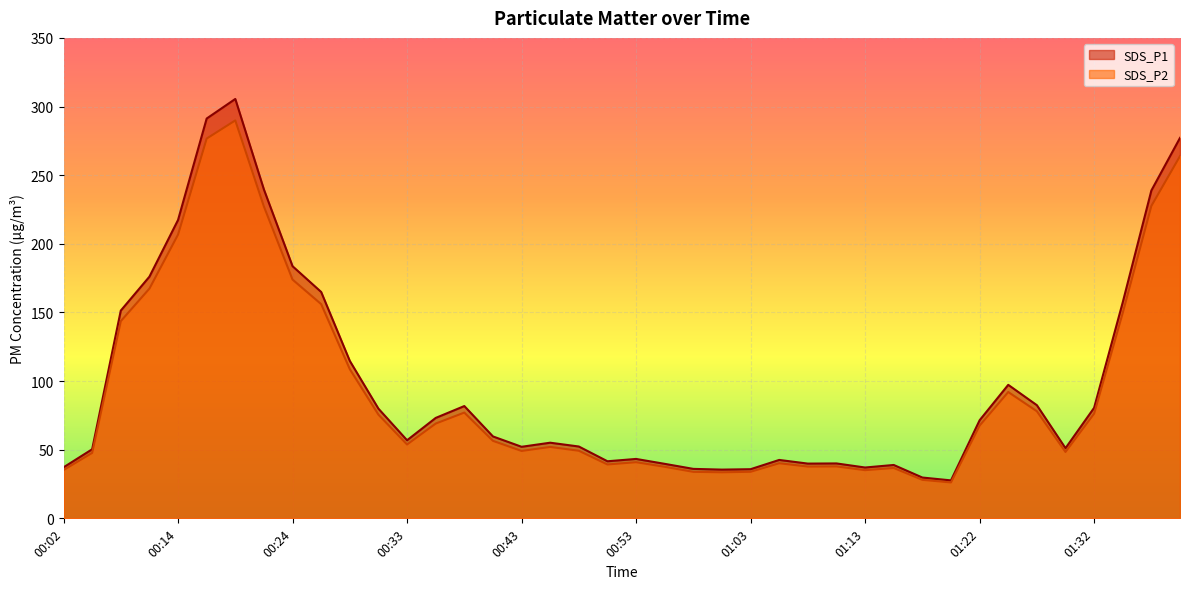

Reading right to left, list all the values displayed in this chart.

SDS_P1: 277.1	238.8	157.4	80.5	51.1	82.4	97.2	71.5	27.6	29.7	38.9	37.0	40.0	39.9	42.5	35.8	35.5	36.0	39.7	43.3	41.6	52.3	55.1	52.1	59.7	81.8	73.2	56.9	79.9	114.7	164.9	183.7	239.6	305.5	291.2	217.3	176.1	151.3	50.3	37.1
SDS_P2: 263.9	227.6	149.7	76.3	48.4	78.0	92.0	67.6	26.1	28.1	36.7	35.1	37.8	37.7	40.1	33.9	33.5	33.9	37.5	40.9	39.2	49.2	52.0	49.1	56.5	77.0	69.0	53.8	75.5	108.7	156.1	173.9	227.2	289.9	276.6	206.7	167.3	143.7	47.7	35.2